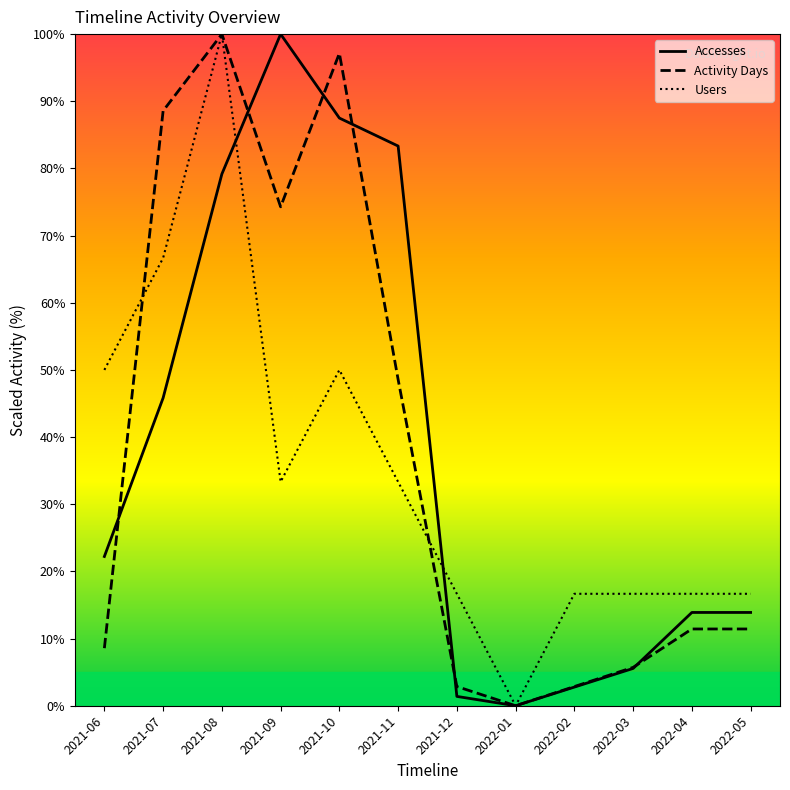

Which series has the largest range (max minus min)?

Accesses